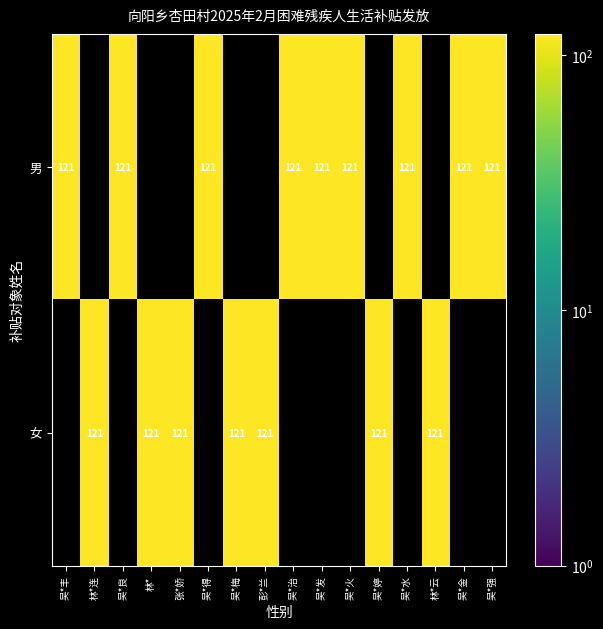

Is the value of 男 at 张*娇 greater than the value of 女 at 林*连?

No